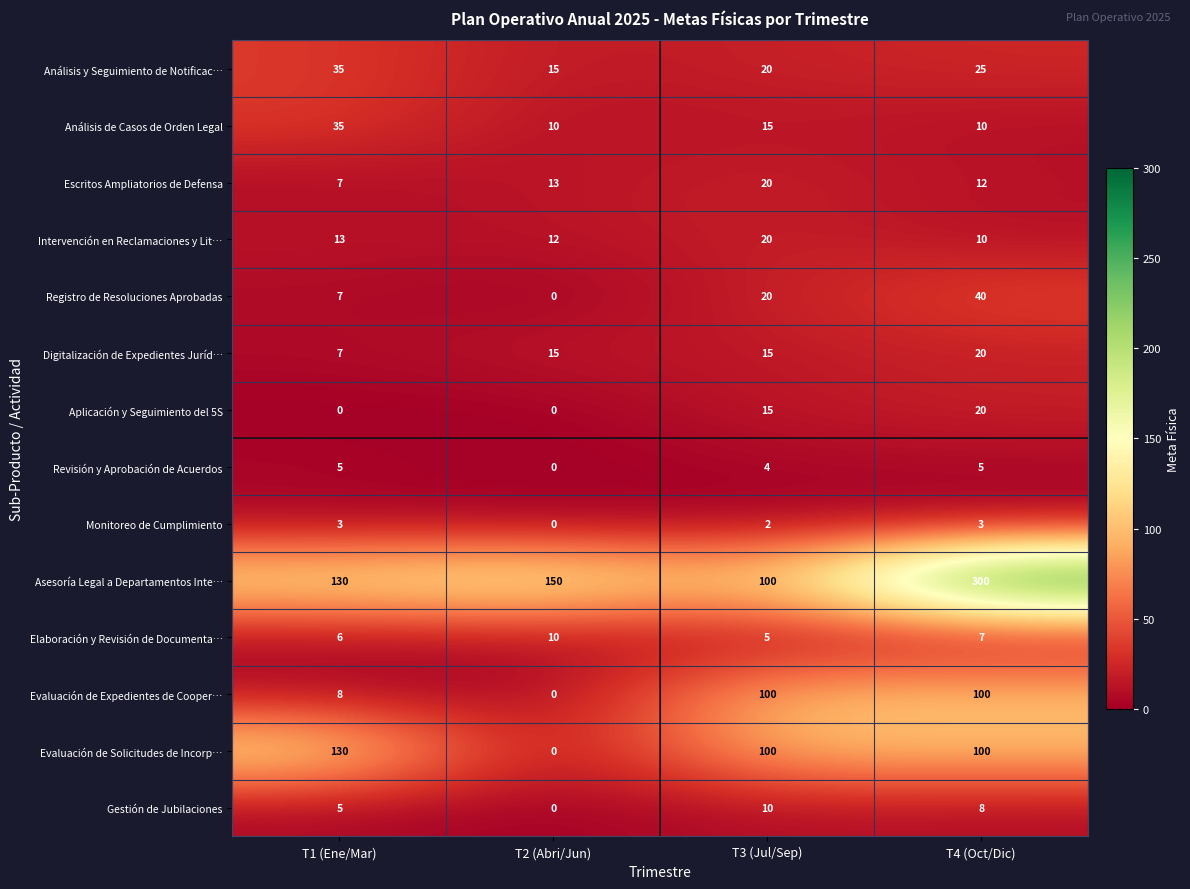

Which label corresponds to the largest value in the chart?

T4 (Oct/Dic)